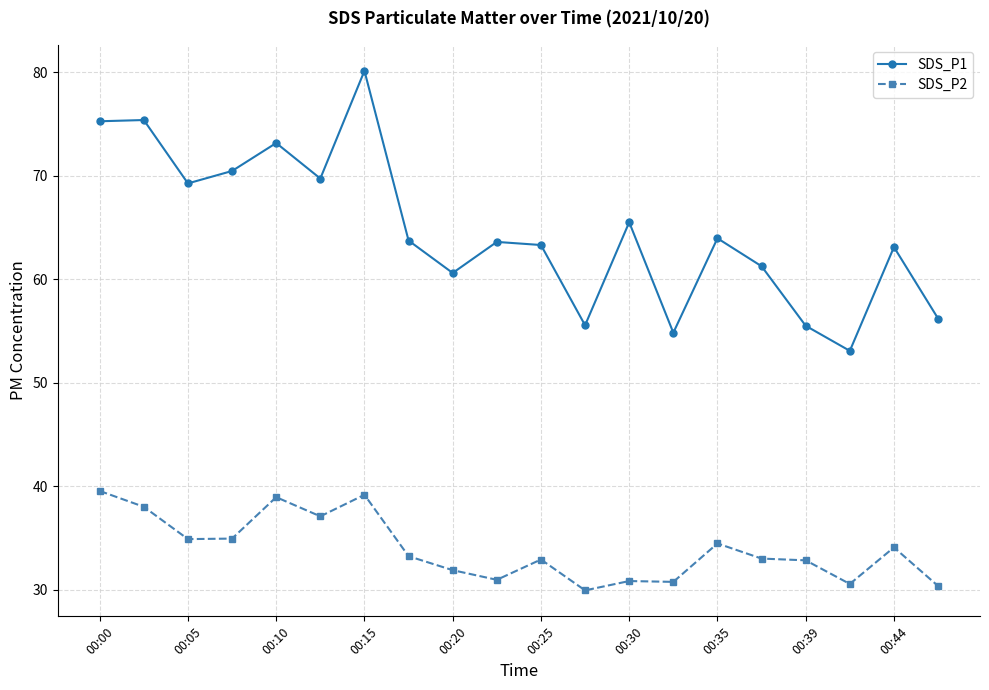

Which series has the largest range (max minus min)?

SDS_P1